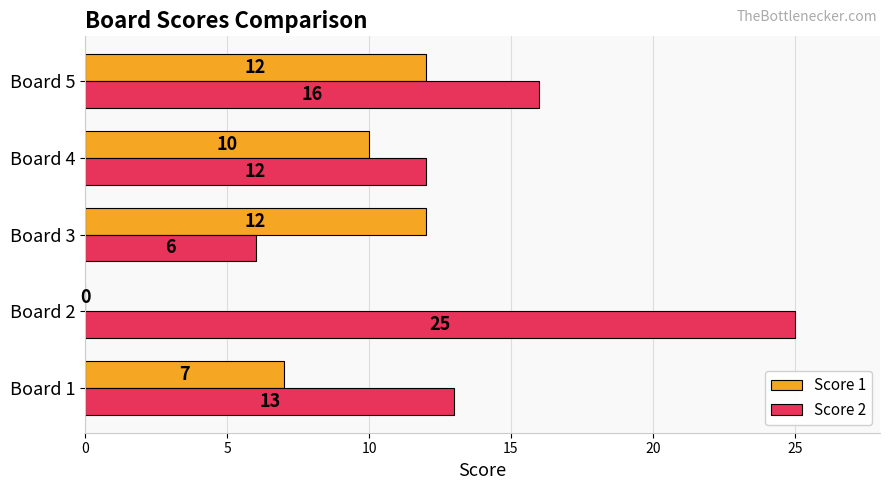

Is the value of Score 1 at Board 2 greater than the value of Score 2 at Board 2?

No